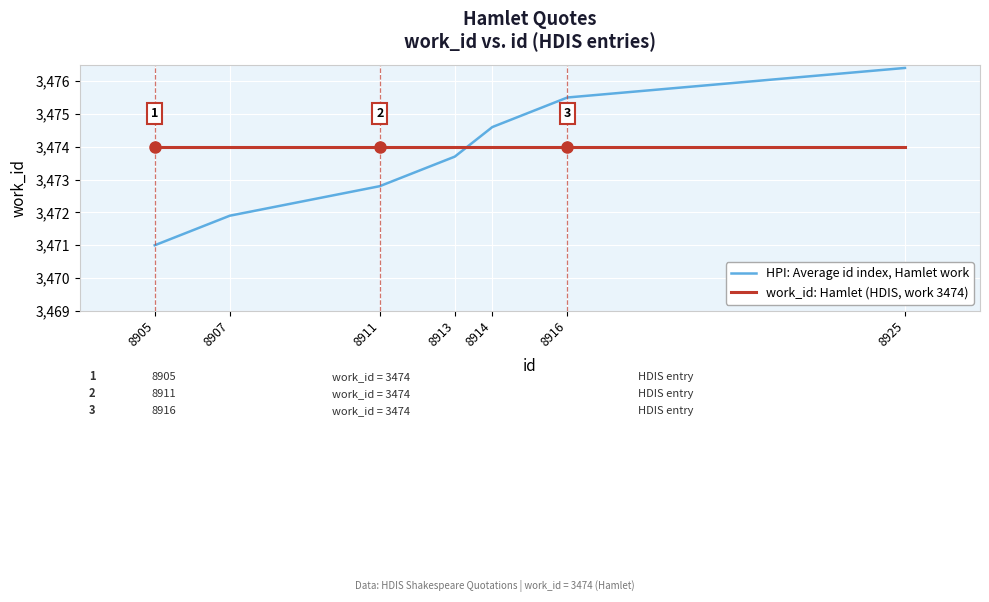

What is the smallest value displayed?

3471.0